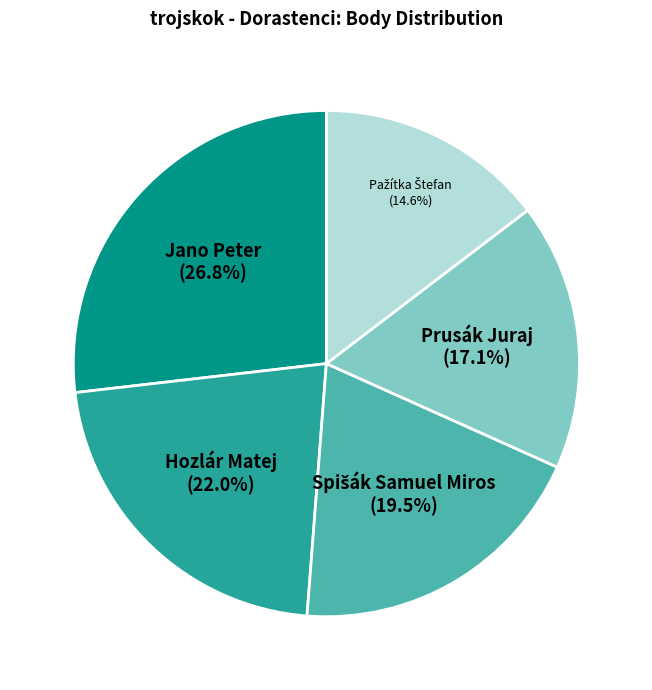

Is there a majority slice in this chart?

No